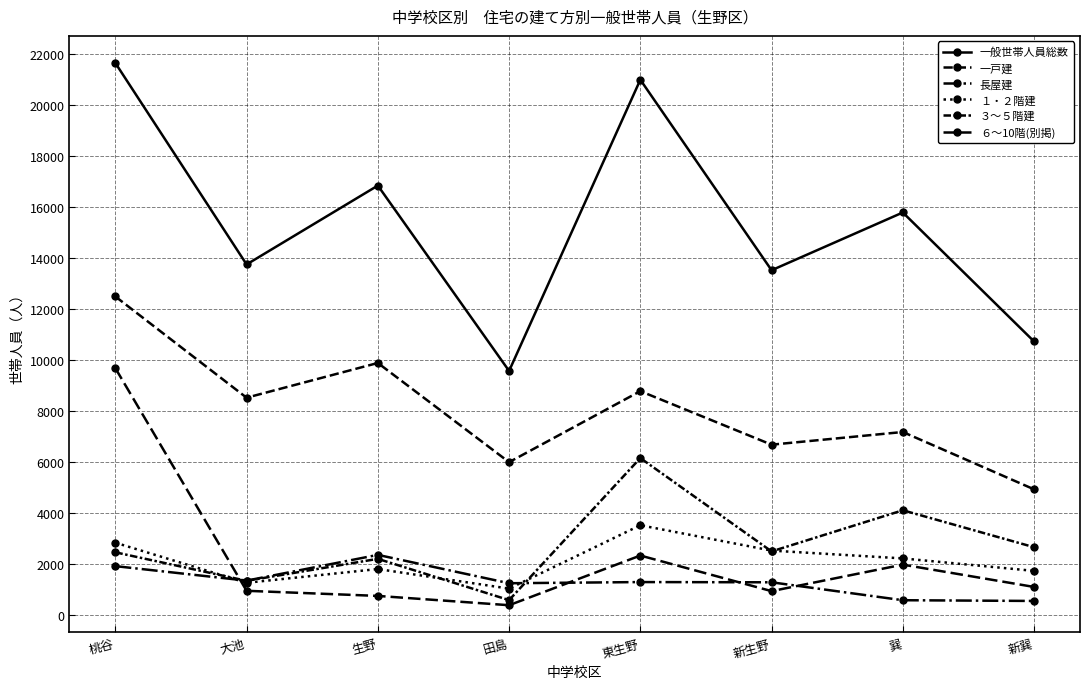

How many data points does each series have?

8